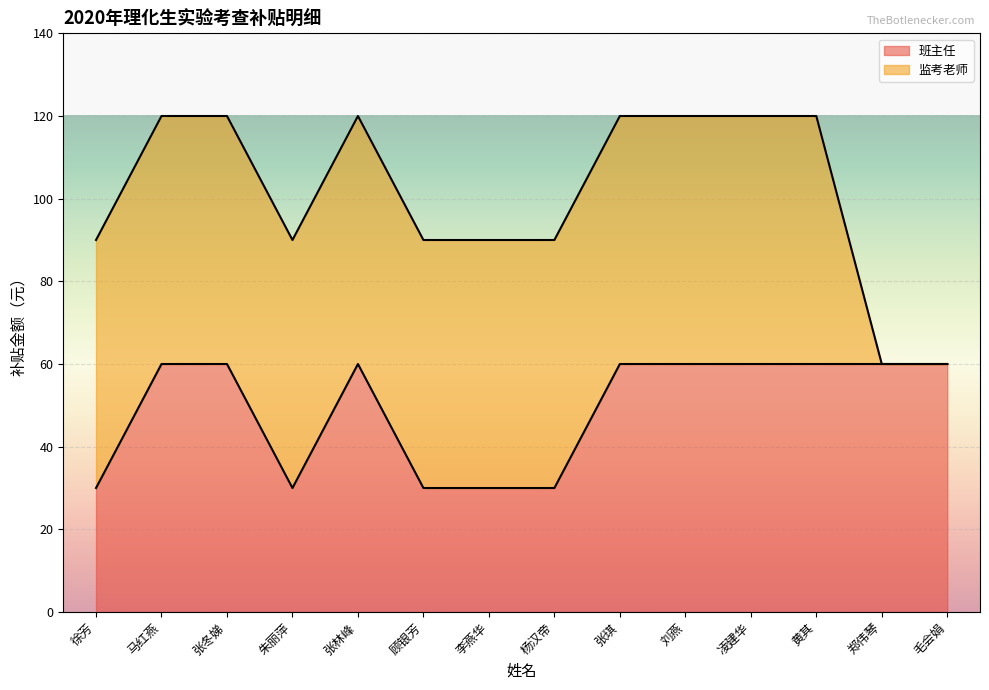

Which has a higher value, 杨汉帝 or 张林峰?

张林峰